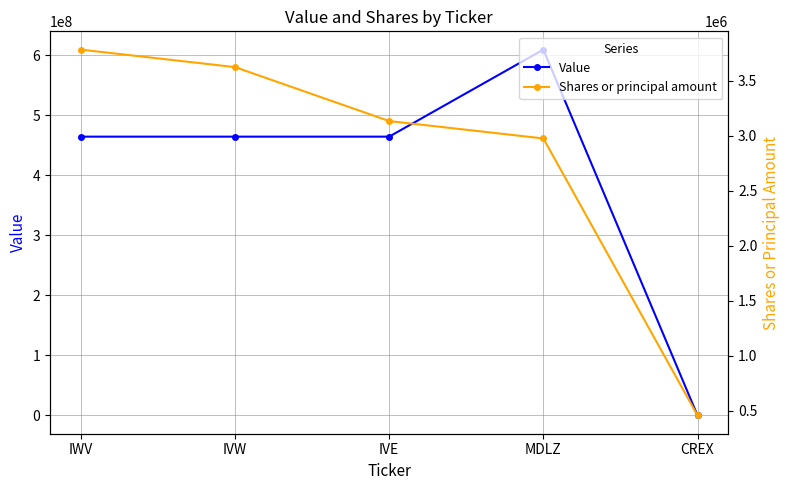

Which series has the largest range (max minus min)?

Value